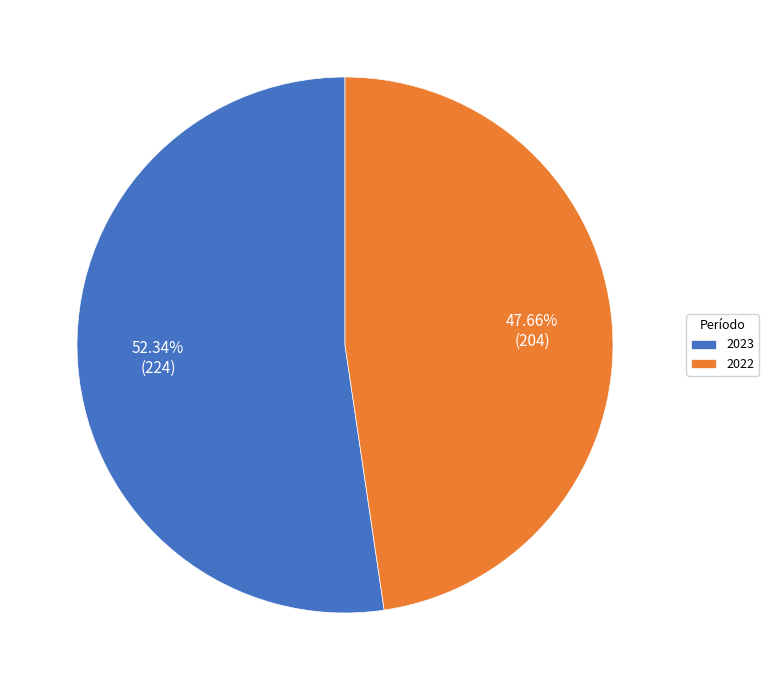

Rank the categories by value from lowest to highest.

2022, 2023